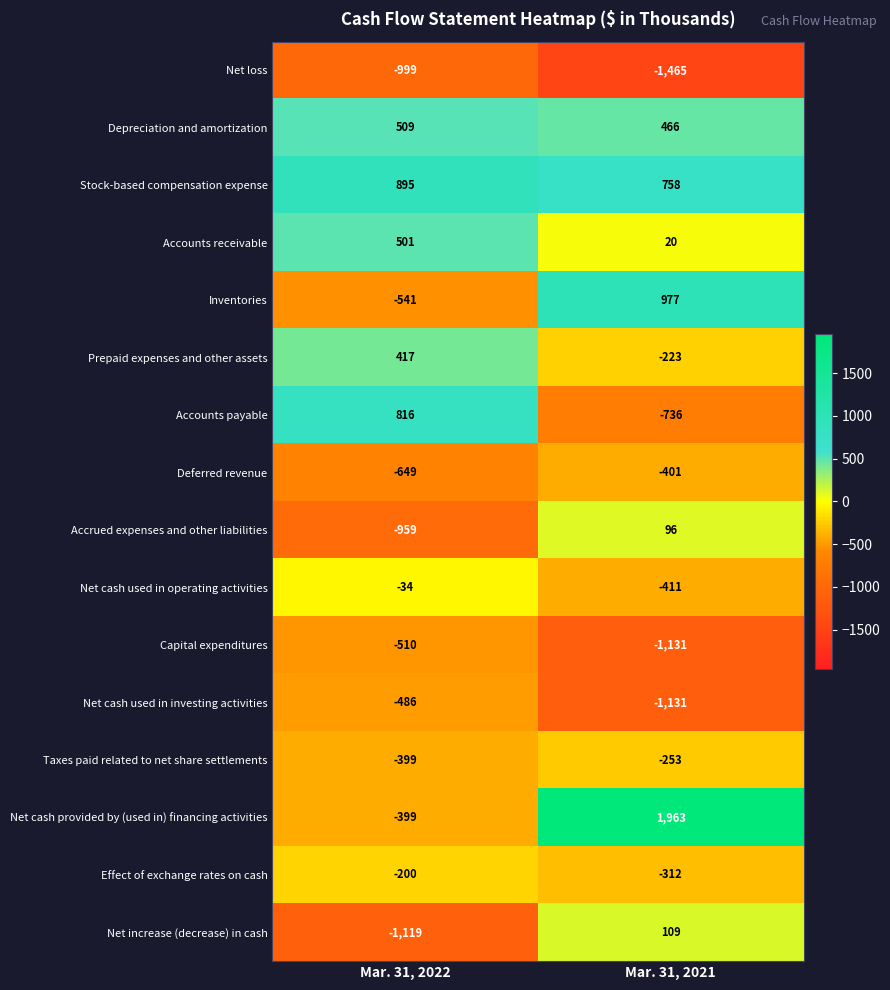

What is the difference between the maximum and minimum values in the Accrued expenses and other liabilities series?

1055